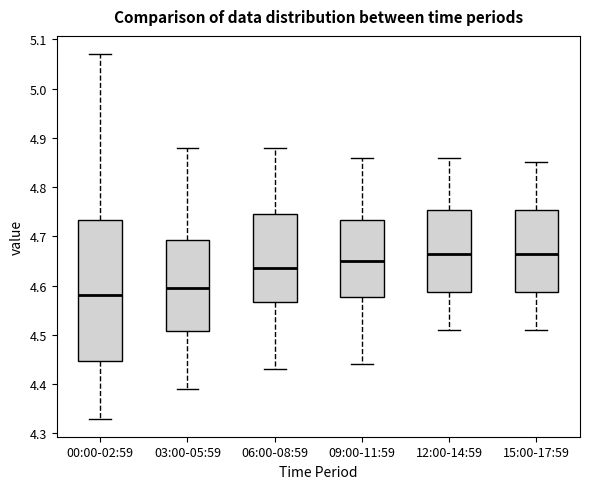

Comparing the boxes themselves (not the whiskers), which one is the tallest?

00:00-02:59